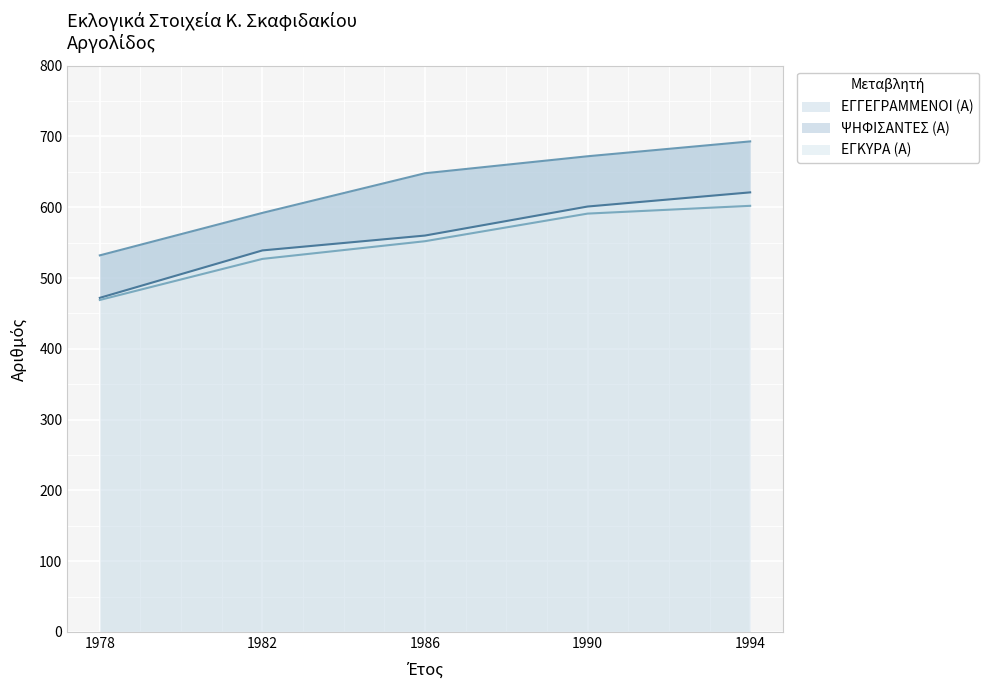

List the series in order of their peak value, lowest first.

ΕΓΚΥΡΑ (Α), ΨΗΦΙΣΑΝΤΕΣ (Α), ΕΓΓΕΓΡΑΜΜΕΝΟΙ (Α)